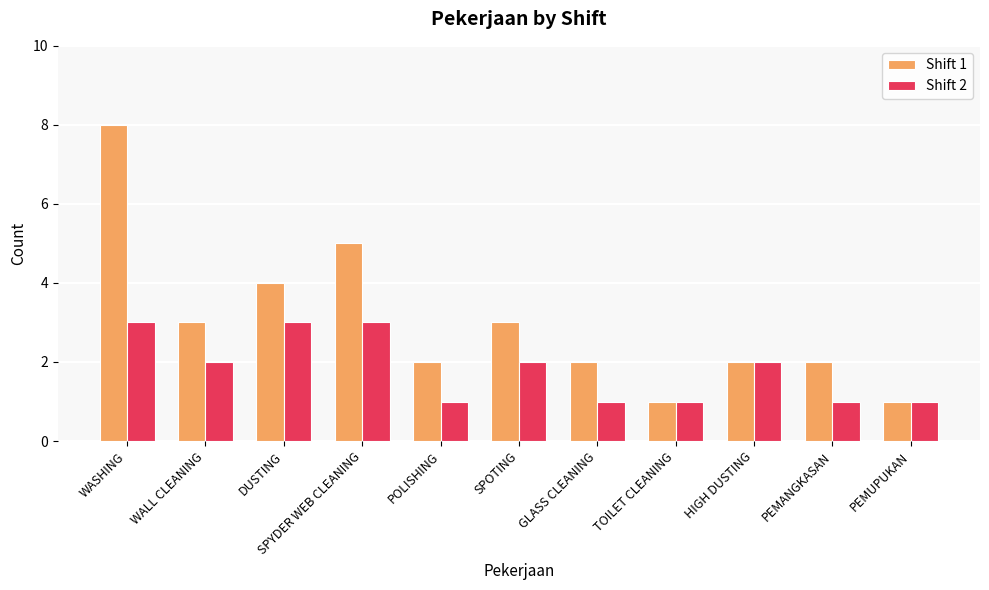

Reading right to left, extract all data points from this chart.

Shift 1: 1	2	2	1	2	3	2	5	4	3	8
Shift 2: 1	1	2	1	1	2	1	3	3	2	3